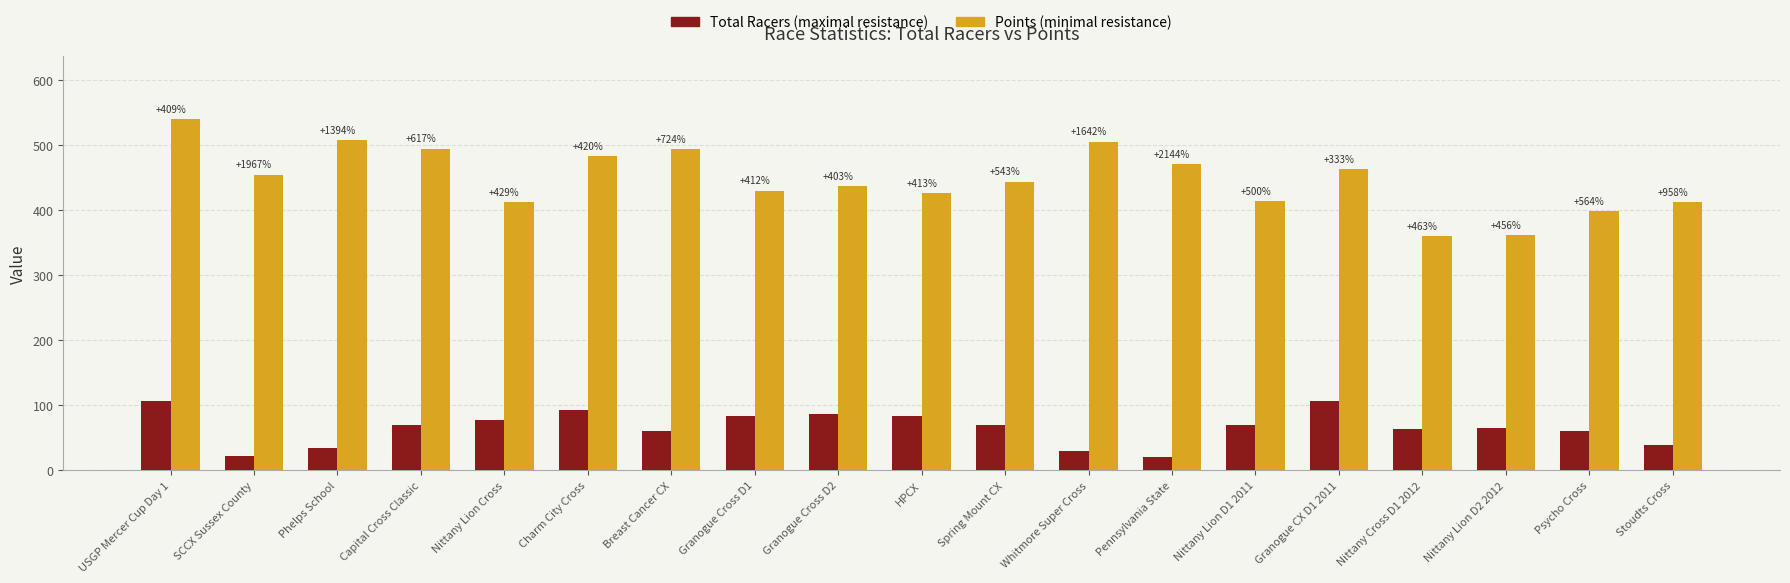

Are the bars grouped side by side (vs. stacked)?

Yes